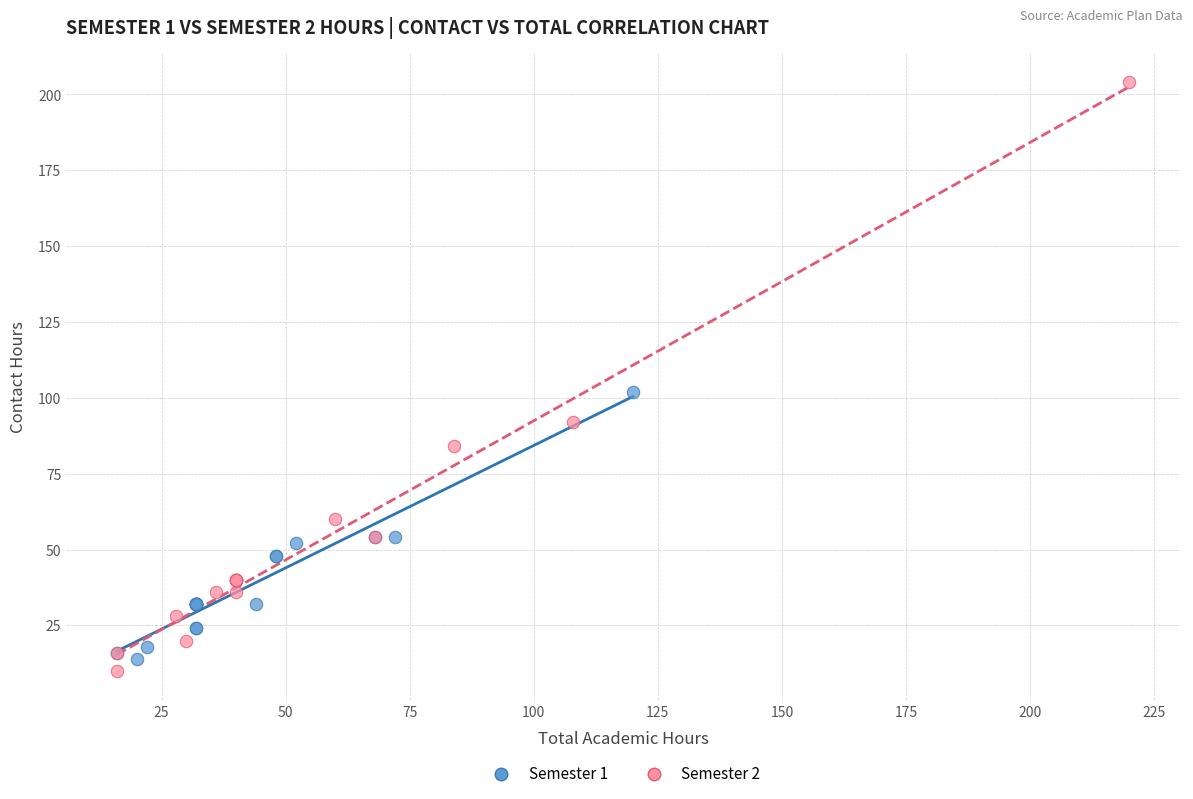

Which series has the largest Y range (max minus min)?

Semester 2